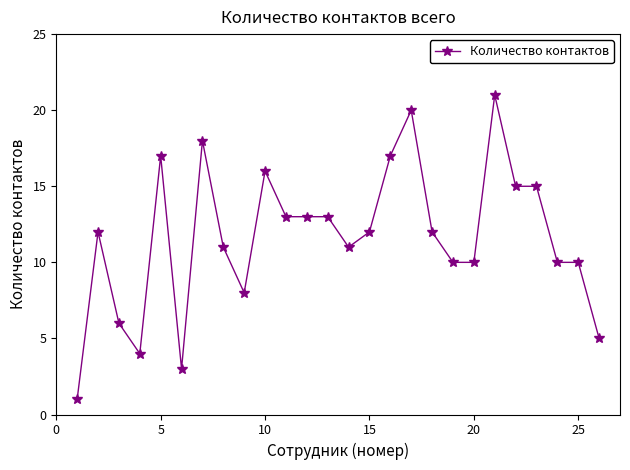

What is the difference between the second highest and minimum values?

19